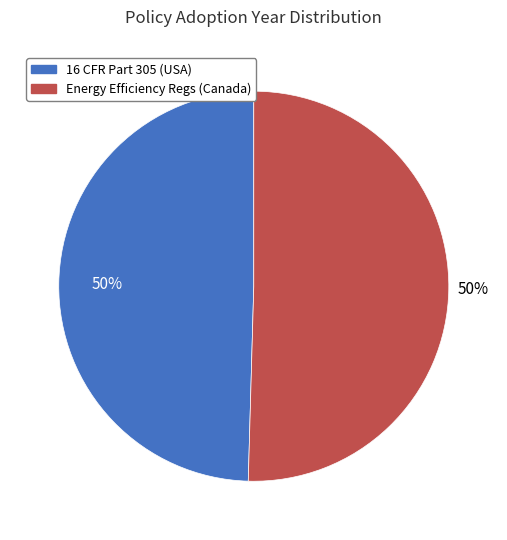

To the nearest percent, what is the average slice percentage?

50%